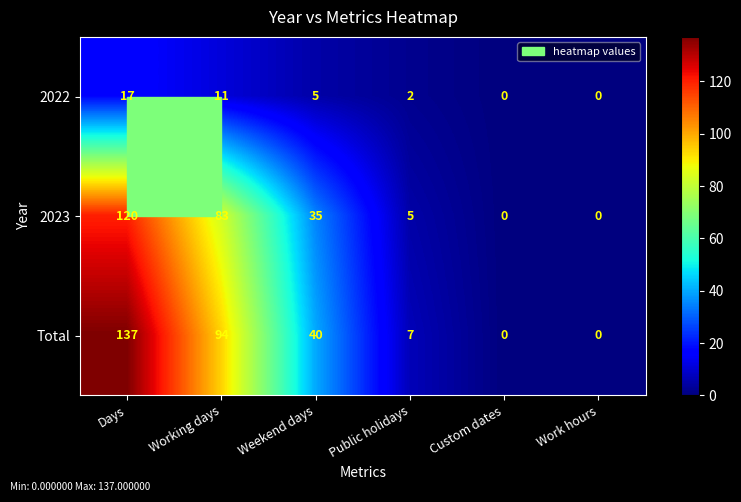

What is the difference between the maximum and minimum values in the Total series?

137